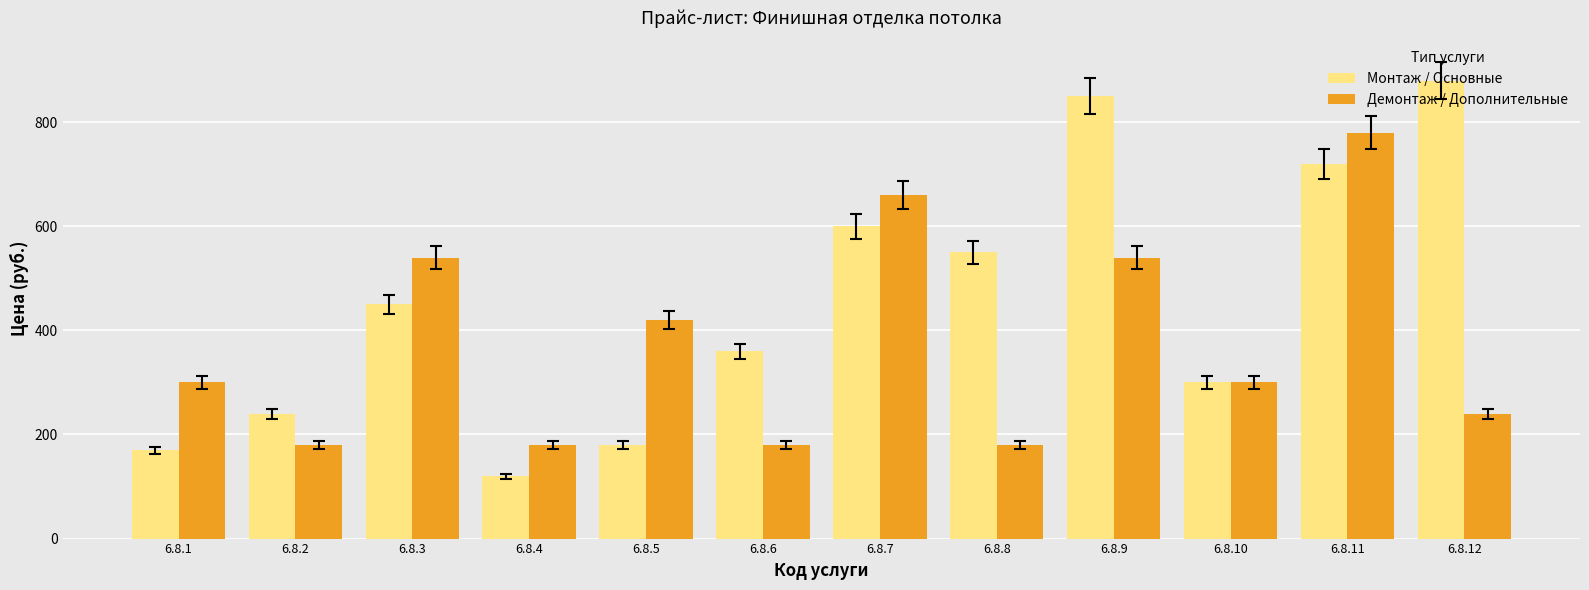

Which category has the highest value across all series?

6.8.12